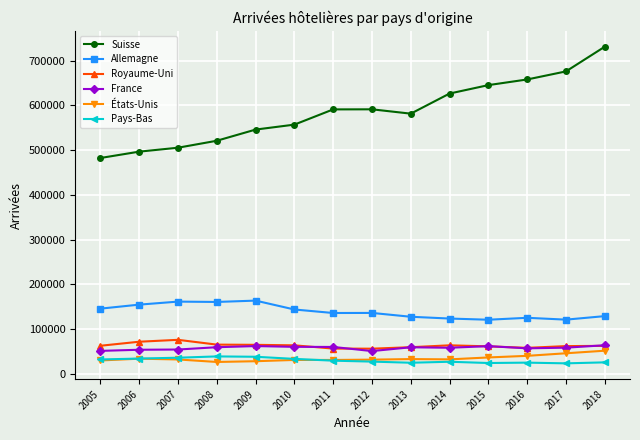

What is the value of the France point at the 13th from the left?

58778